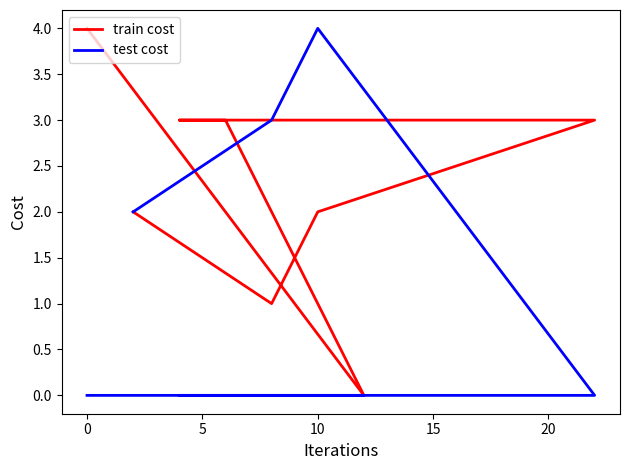

True or false: test cost has more than 0 interior local peaks.

True